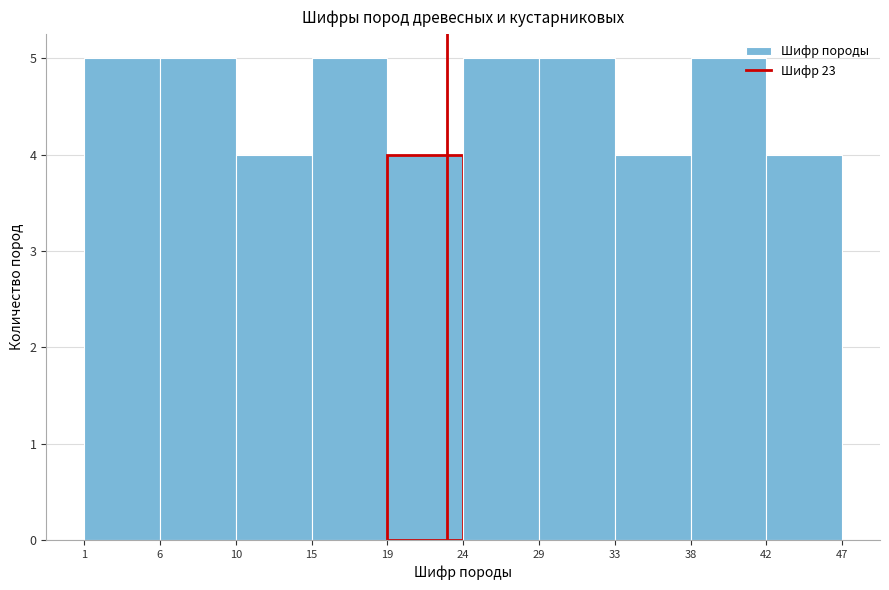

Reading left to right, transcribe this chart: for each bar, give the range it covers on the x-axis and its height. The values are not printed on the chart, so give them approximately, as read against the axis.

1 to 6: 5
6 to 10: 5
10 to 15: 4
15 to 19: 5
19 to 24: 4
24 to 29: 5
29 to 33: 5
33 to 38: 4
38 to 42: 5
42 to 47: 4